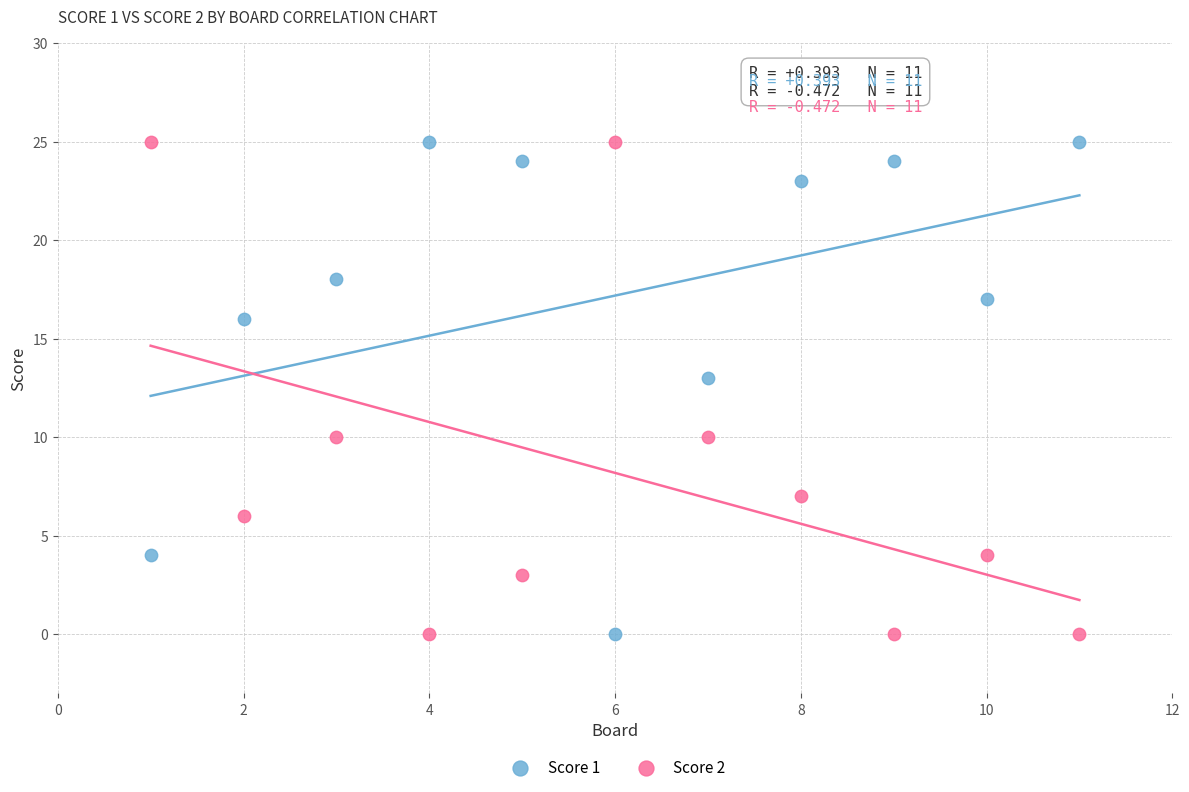

What is the X range (max minus min) for the scatter plot?

10